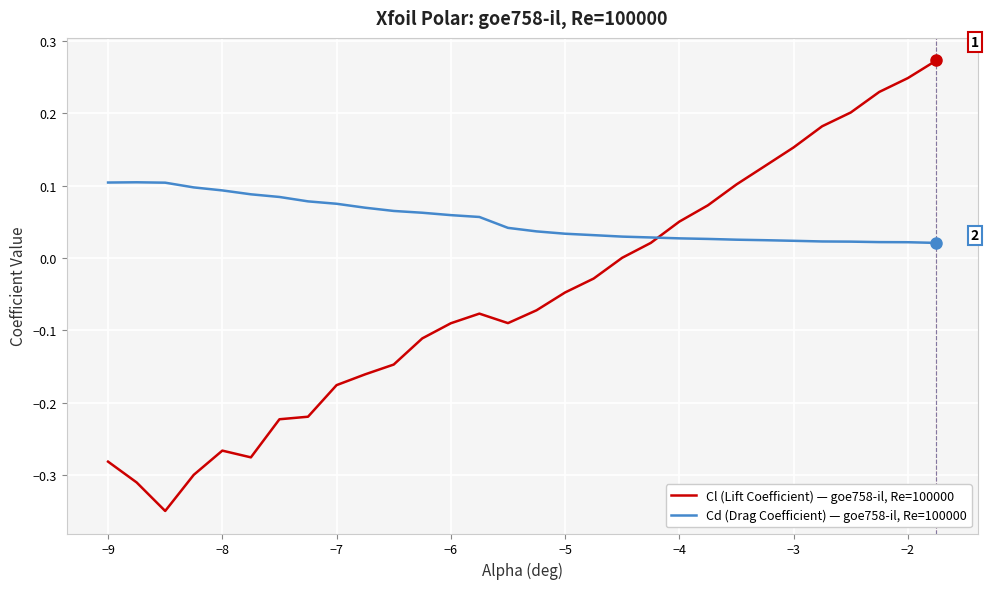

How many lines are shown in the chart?

2